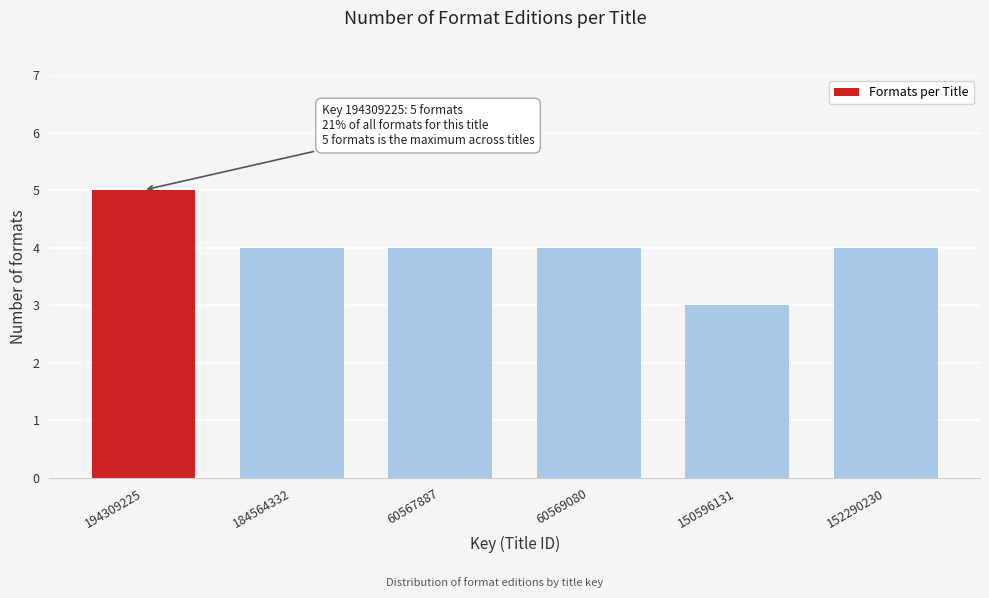

Reading left to right, extract all data points from this chart.

5	4	4	4	3	4